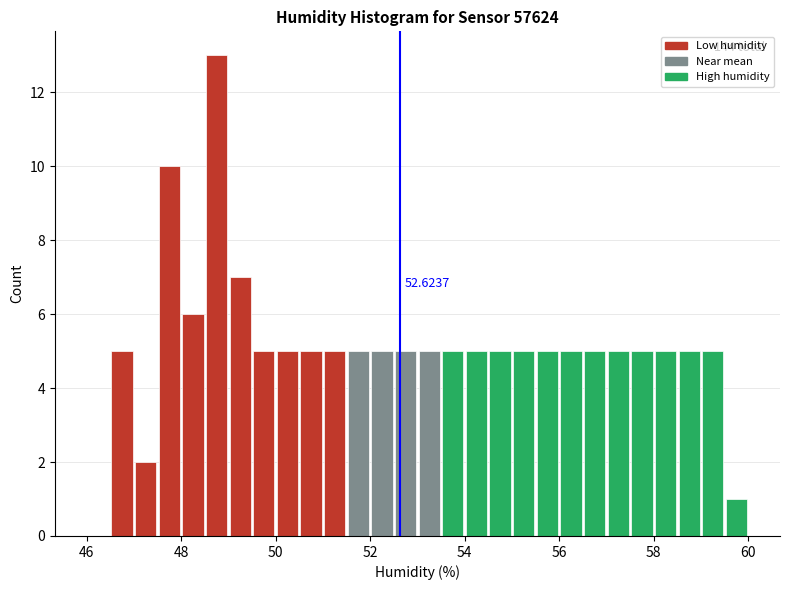

Around what value on the x-axis is the tallest bar? Give the approximate position of its centre, as read against the axis.

48.8